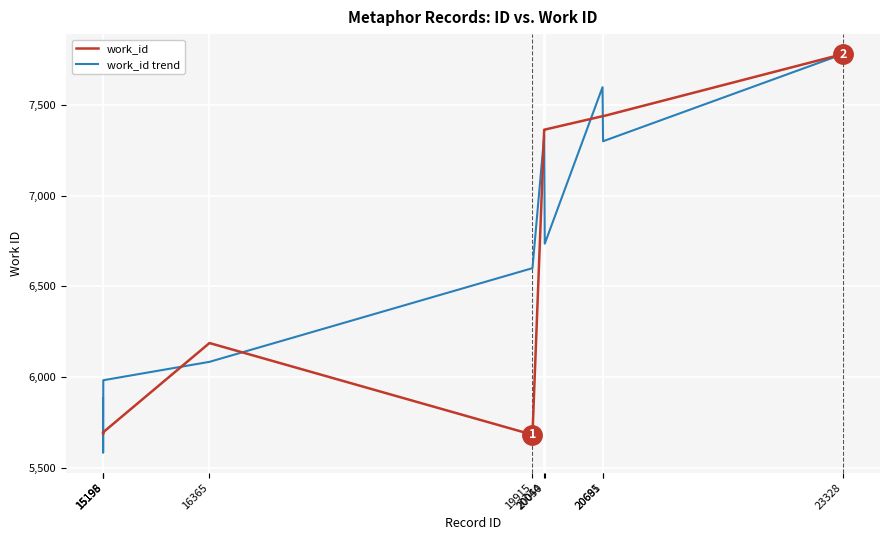

How many lines are shown in the chart?

2